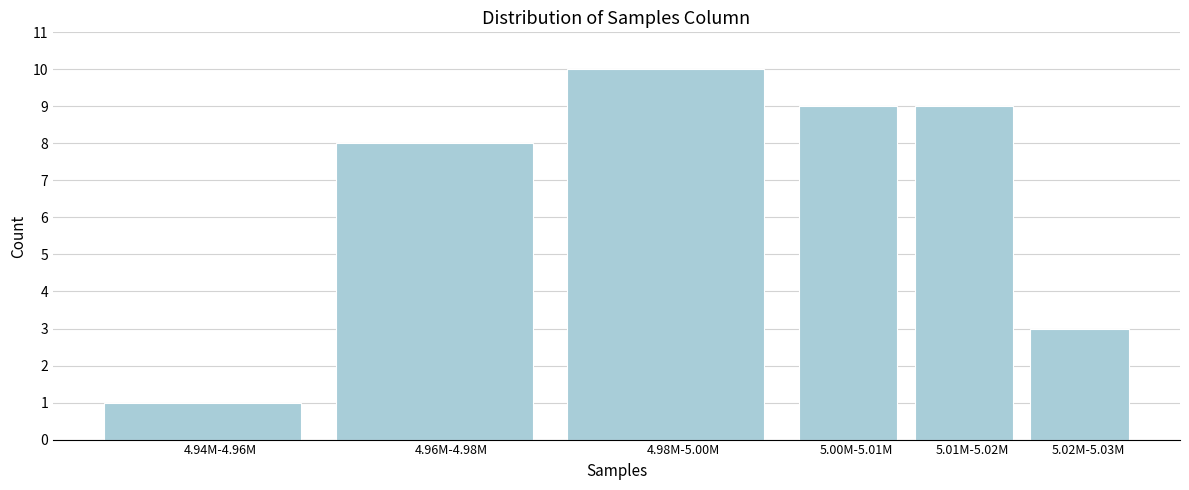

Reading right to left, transcribe all the data shown in this chart.

3	9	9	10	8	1